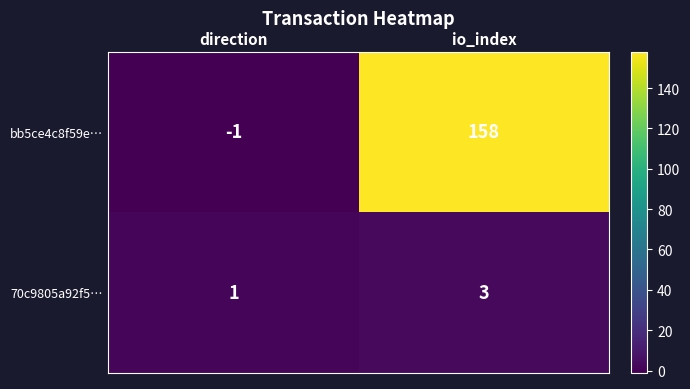

At how many categories does at least one series exceed 73?

1